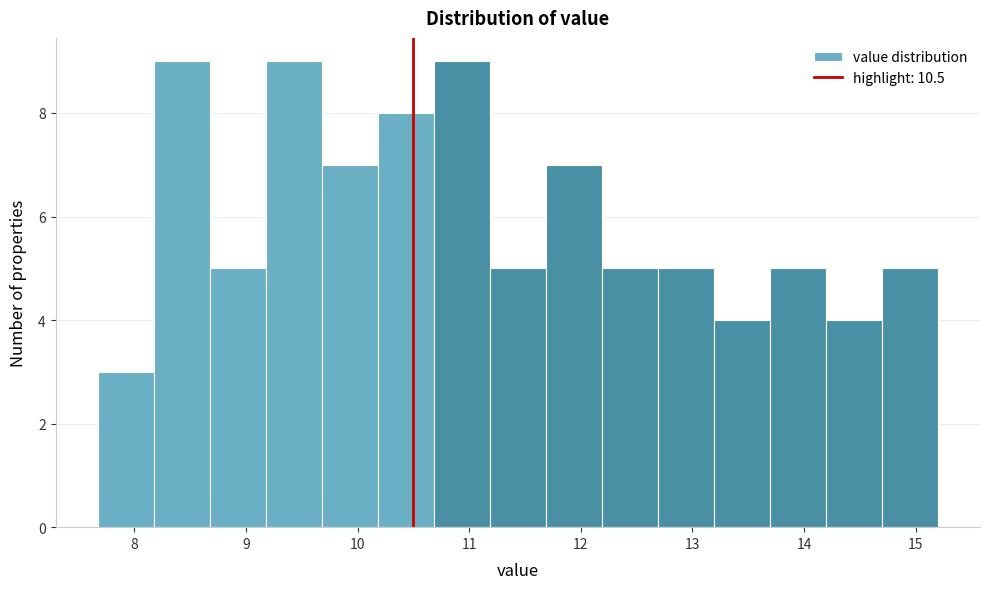

Reading left to right, list every bar in this chart as the range it spans on the x-axis followed by its height. Neither the bar edges nor the heights are printed on the chart, so give them approximately, as read against the axes.

7.7 to 8.2: 3
8.2 to 8.7: 9
8.7 to 9.2: 5
9.2 to 9.7: 9
9.7 to 10.2: 7
10.2 to 10.7: 8
10.7 to 11.2: 9
11.2 to 11.7: 5
11.7 to 12.2: 7
12.2 to 12.7: 5
12.7 to 13.2: 5
13.2 to 13.7: 4
13.7 to 14.2: 5
14.2 to 14.7: 4
14.7 to 15.2: 5